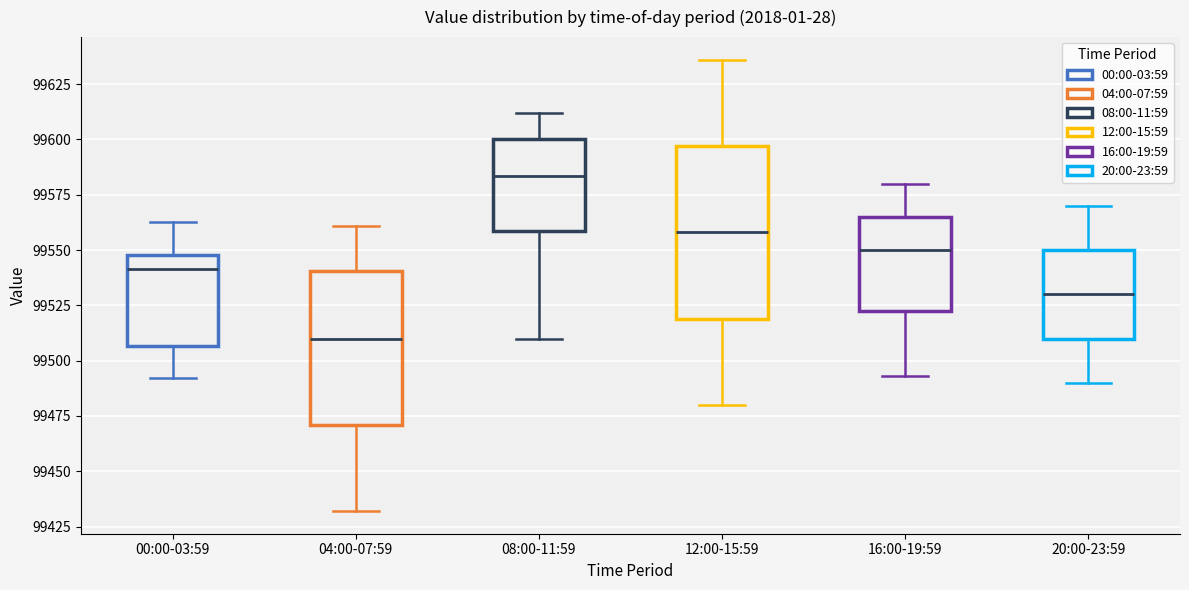

Where does the lower whisker of the box for 04:00-07:59 end on the y-axis? The values are not printed on the chart, so give them approximately, as read against the axis.

99430